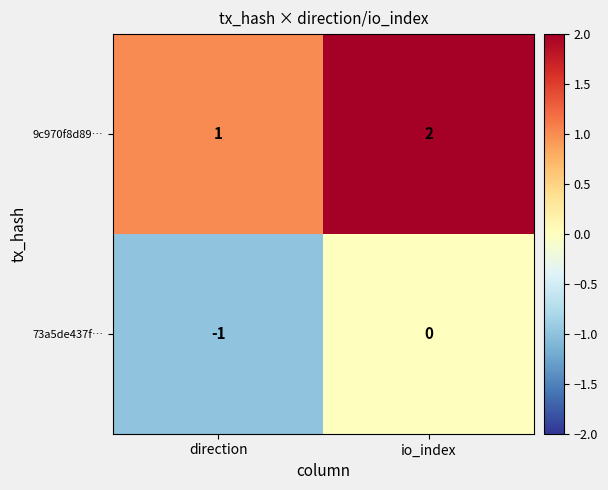

At which label is 9c970f8d89… closest to 1?

direction